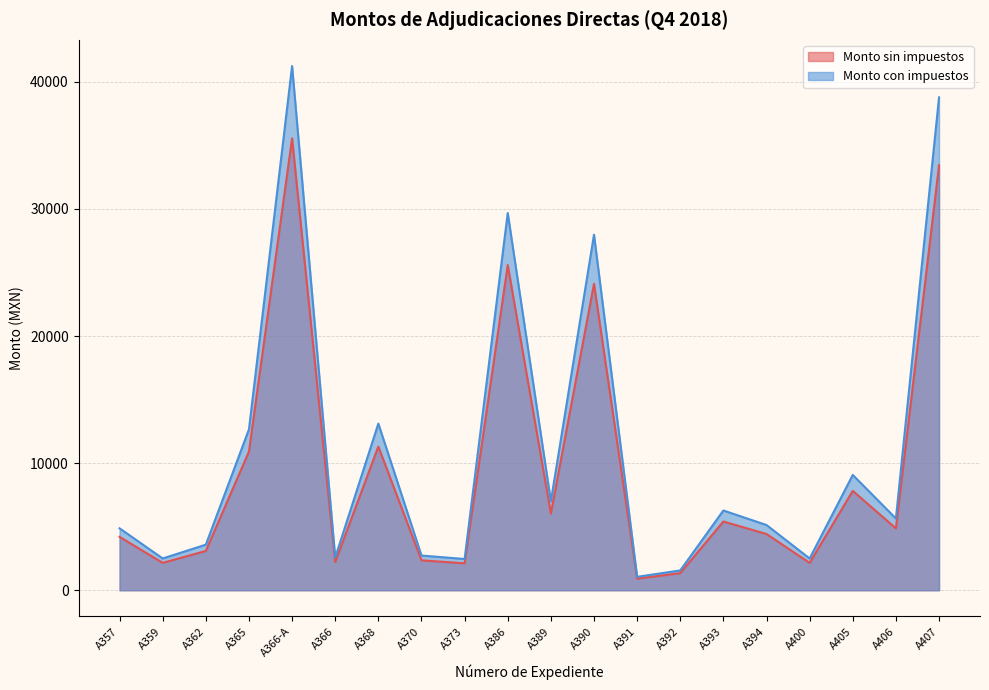

Rank the series by their average value, from lowest to highest.

Monto sin impuestos, Monto con impuestos